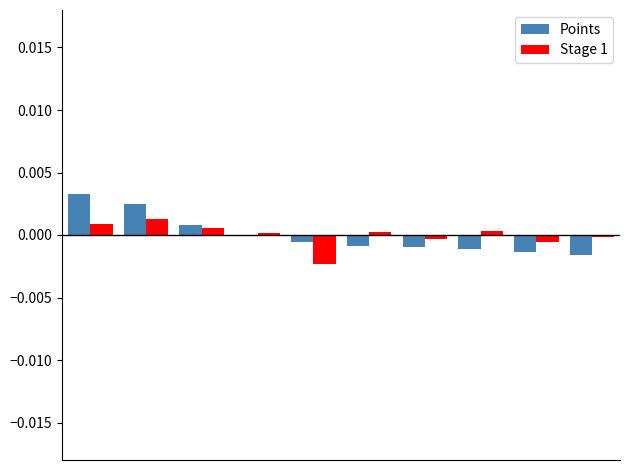

Which series has the largest total across all categories?

Stage 1